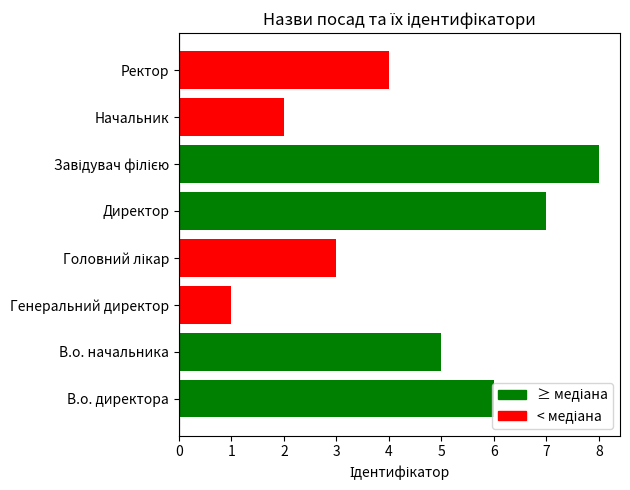

What is the greatest value displayed?

8